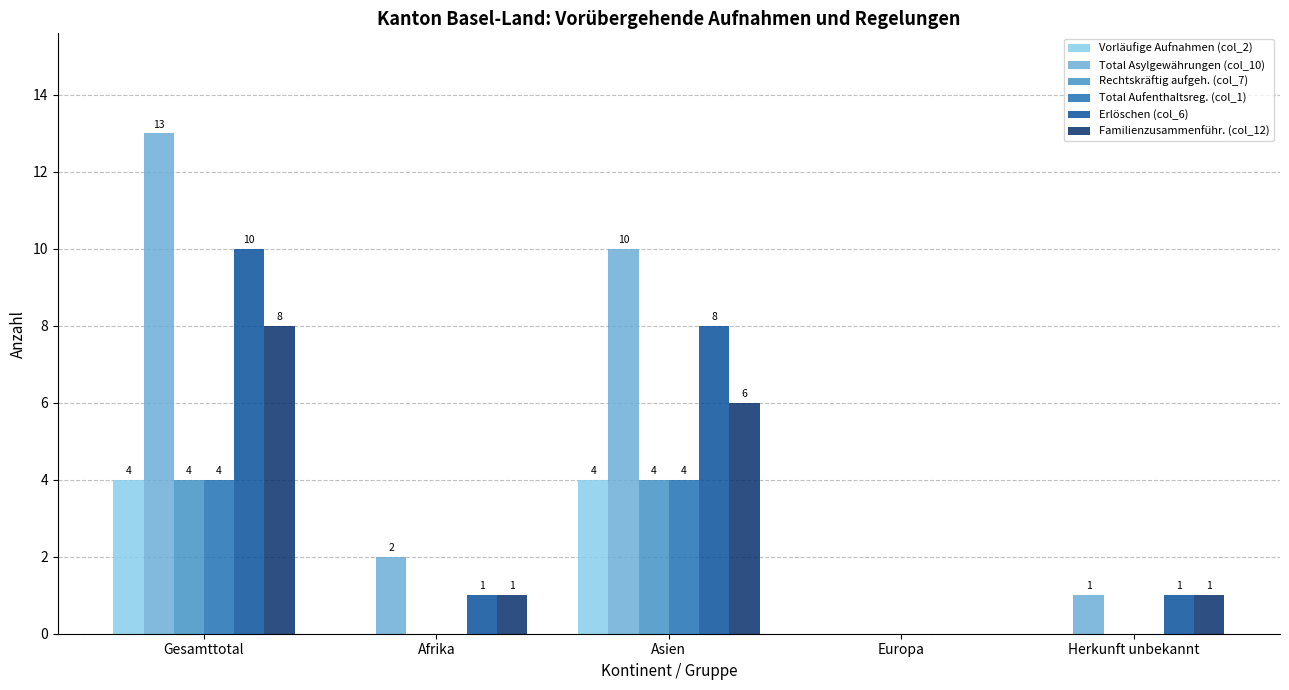

Is it true that Rechtskräftig aufgeh. (col_7) equals 0 at Afrika?

True